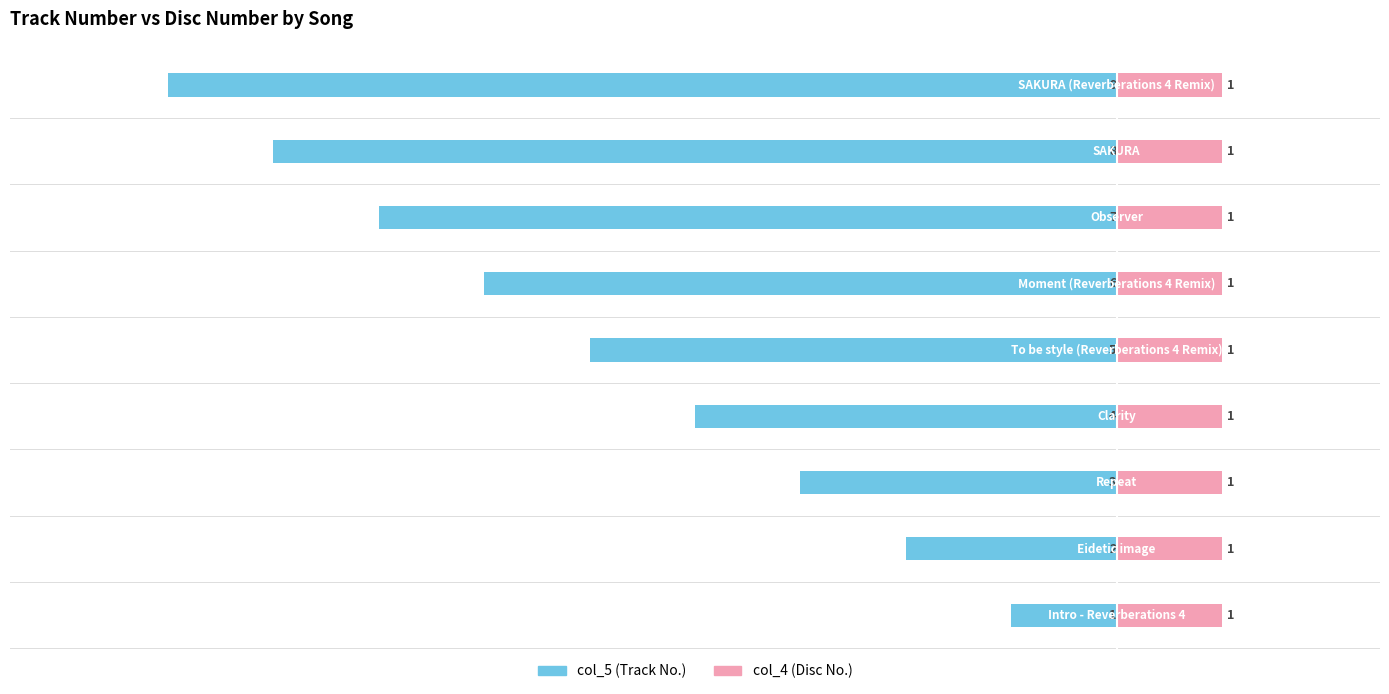

Does the chart contain stacked bars?

No